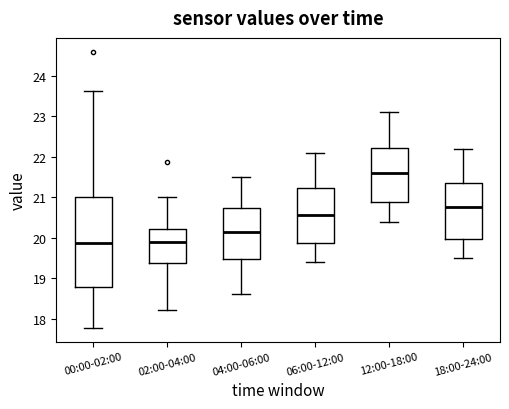

Where is the lower edge of the box for 12:00-18:00 on the y-axis? The values are not printed on the chart, so give them approximately, as read against the axis.

20.9